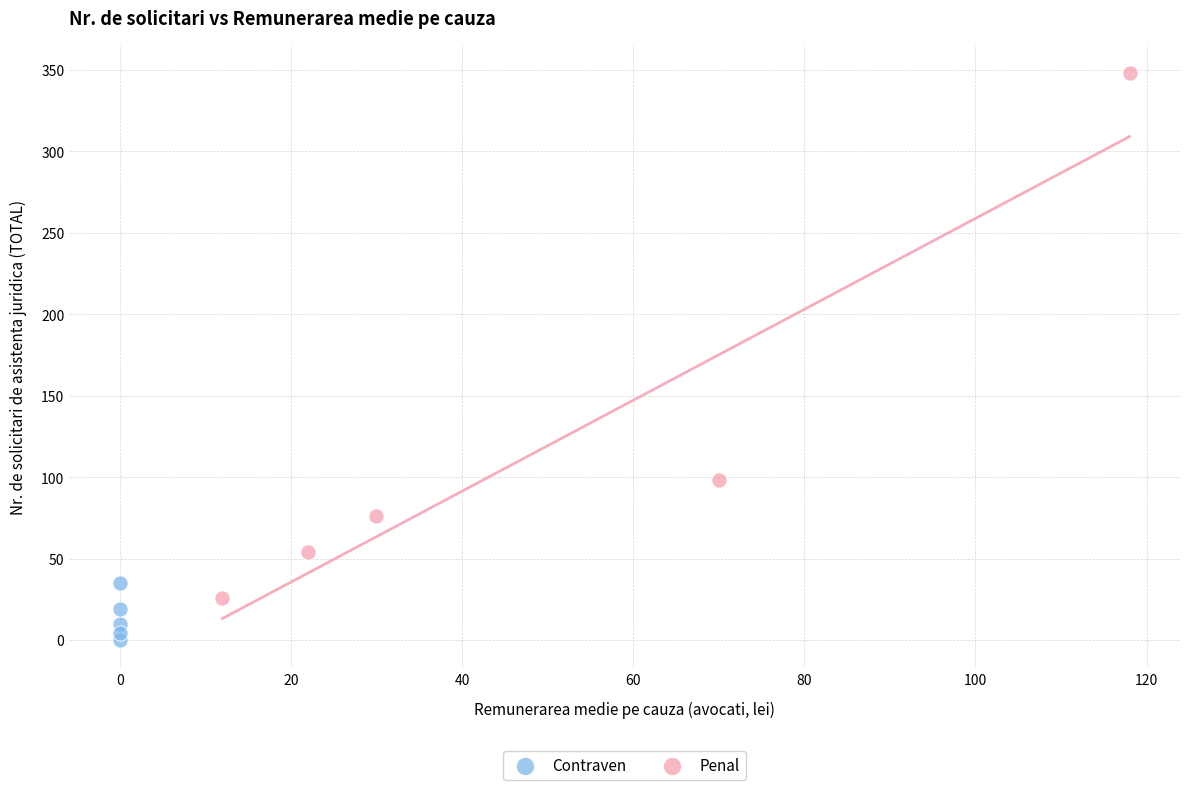

Which series contains the highest Y value?

Penal